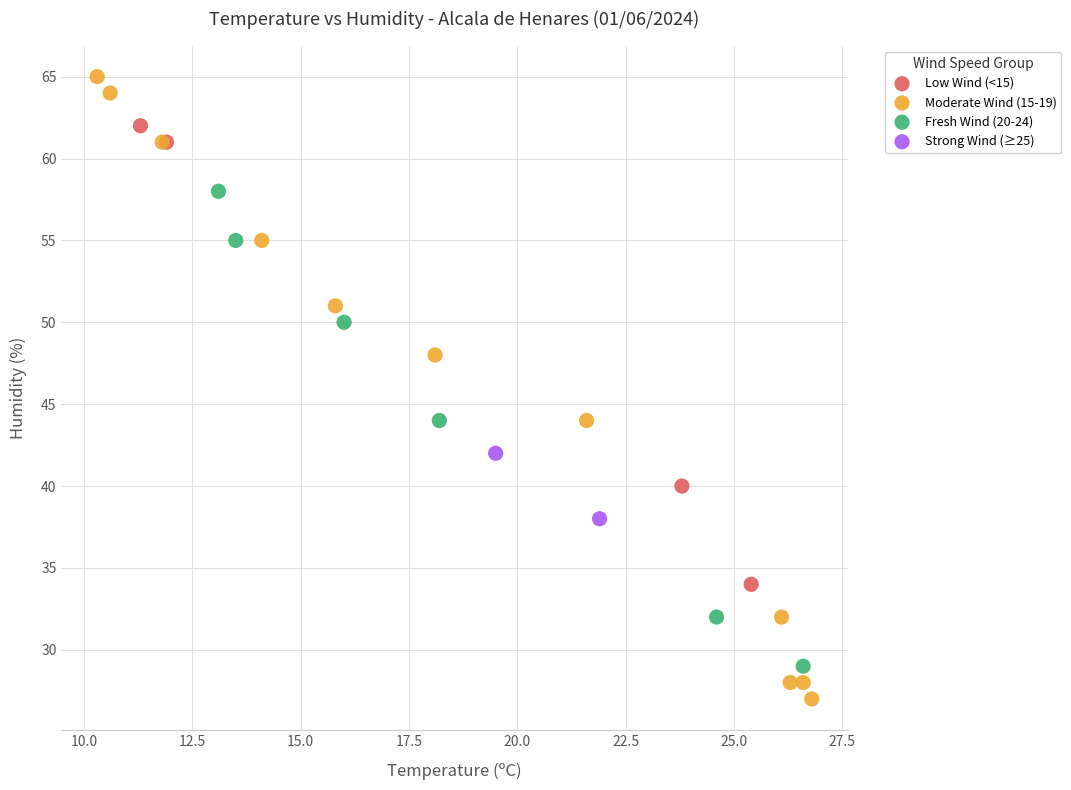

Which series reaches the minimum Y coordinate?

Moderate Wind (15-19)